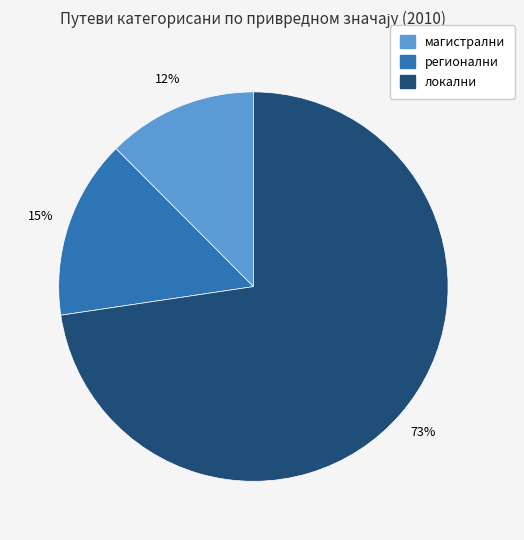

How many segments does this pie chart have?

3